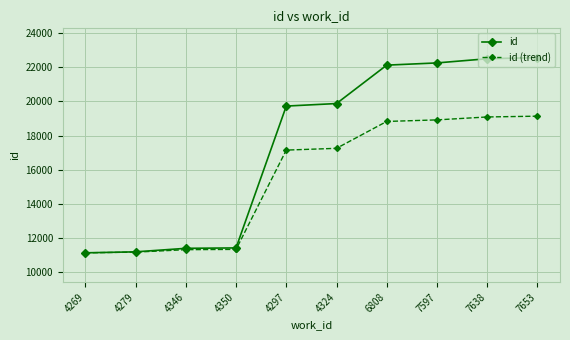

Does the chart display data point markers on the line(s)?

Yes